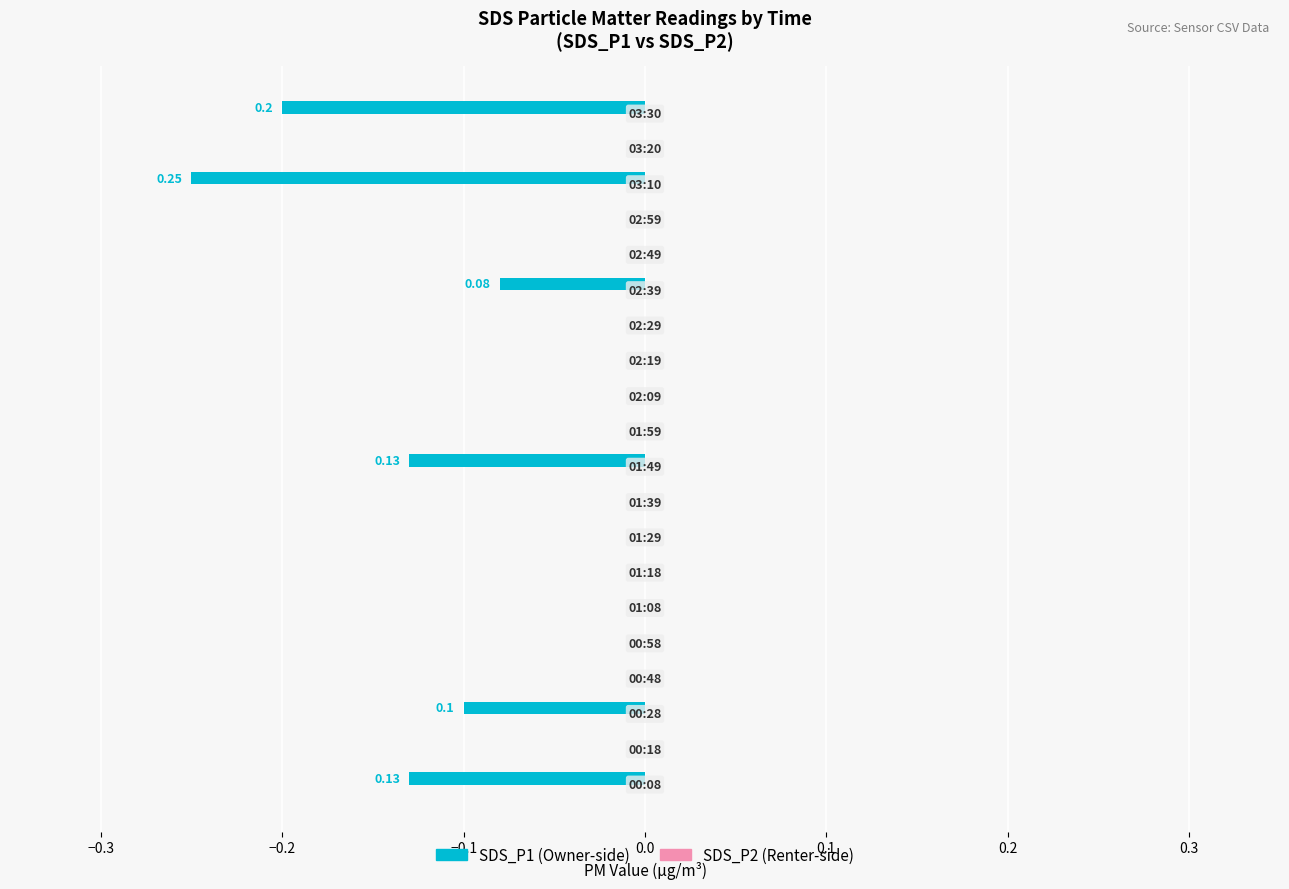

What is the sum of all values?

-0.9